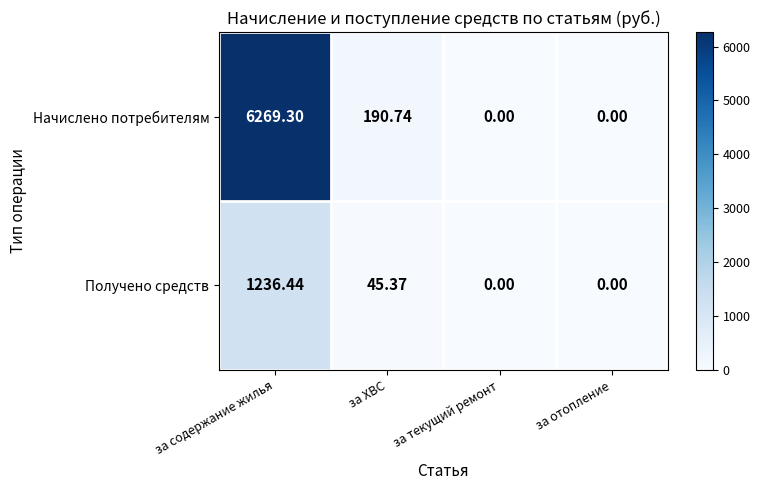

List the series in order of their peak value, lowest first.

Получено средств, Начислено потребителям